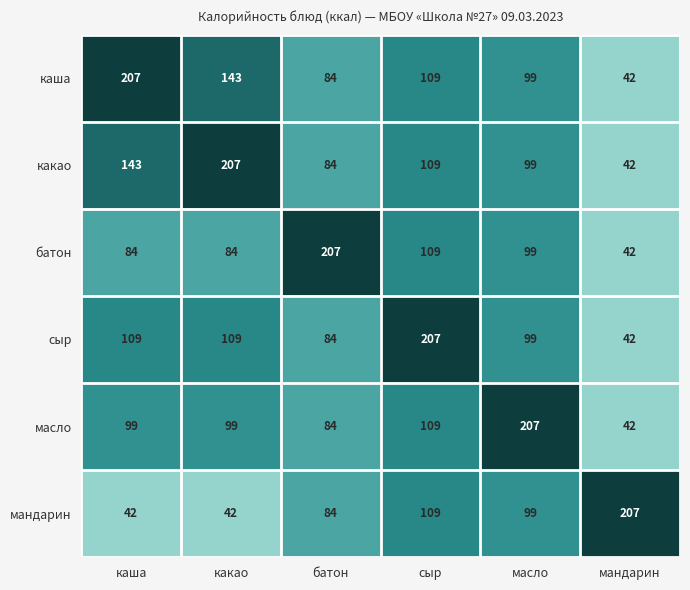

What is the difference between the highest and lowest values at каша?

165